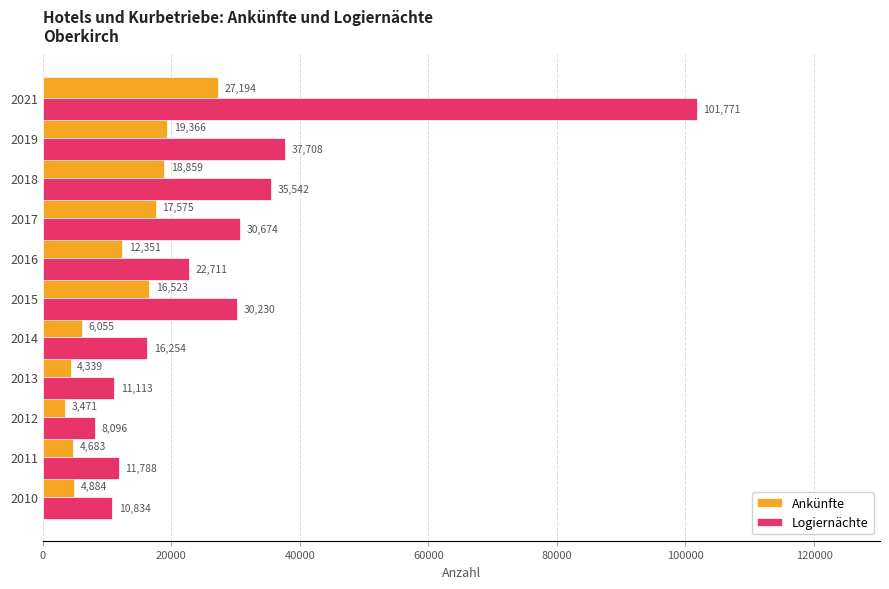

Which series has the largest total across all categories?

Logiernächte